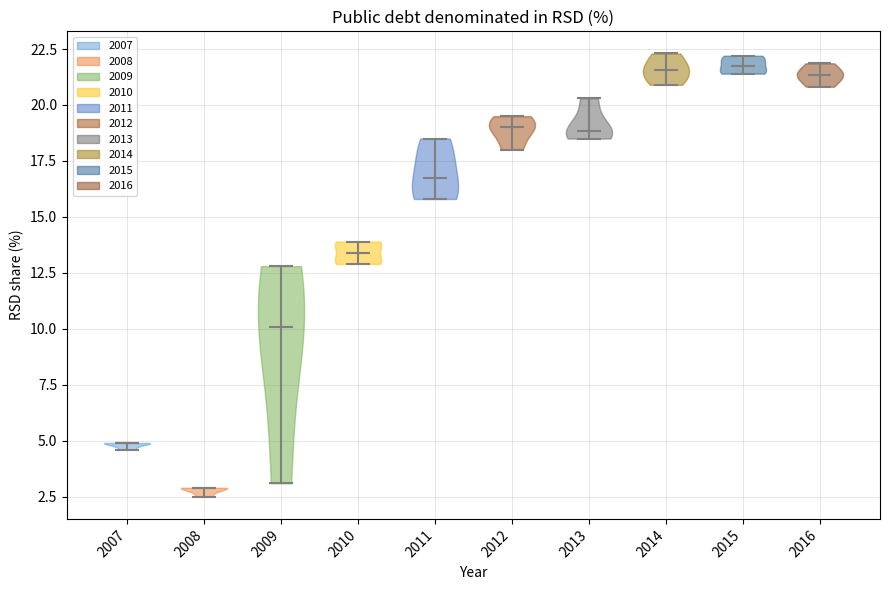

Reading left to right, read every violin against the y-axis: where its median line is, and the lowest and highest points it reaches. The values are not printed on the chart, so give them approximately, as read against the axis.

2007: median line 5.0, lowest point 4.5, highest point 5.0
2008: median line 3.0, lowest point 2.5, highest point 3.0
2009: median line 10.0, lowest point 3.0, highest point 13.0
2010: median line 13.5, lowest point 13.0, highest point 14.0
2011: median line 17.0, lowest point 16.0, highest point 18.5
2012: median line 19.0, lowest point 18.0, highest point 19.5
2013: median line 19.0, lowest point 18.5, highest point 20.5
2014: median line 21.5, lowest point 21.0, highest point 22.5
2015: median line 22.0, lowest point 21.5, highest point 22.0
2016: median line 21.5, lowest point 21.0, highest point 22.0